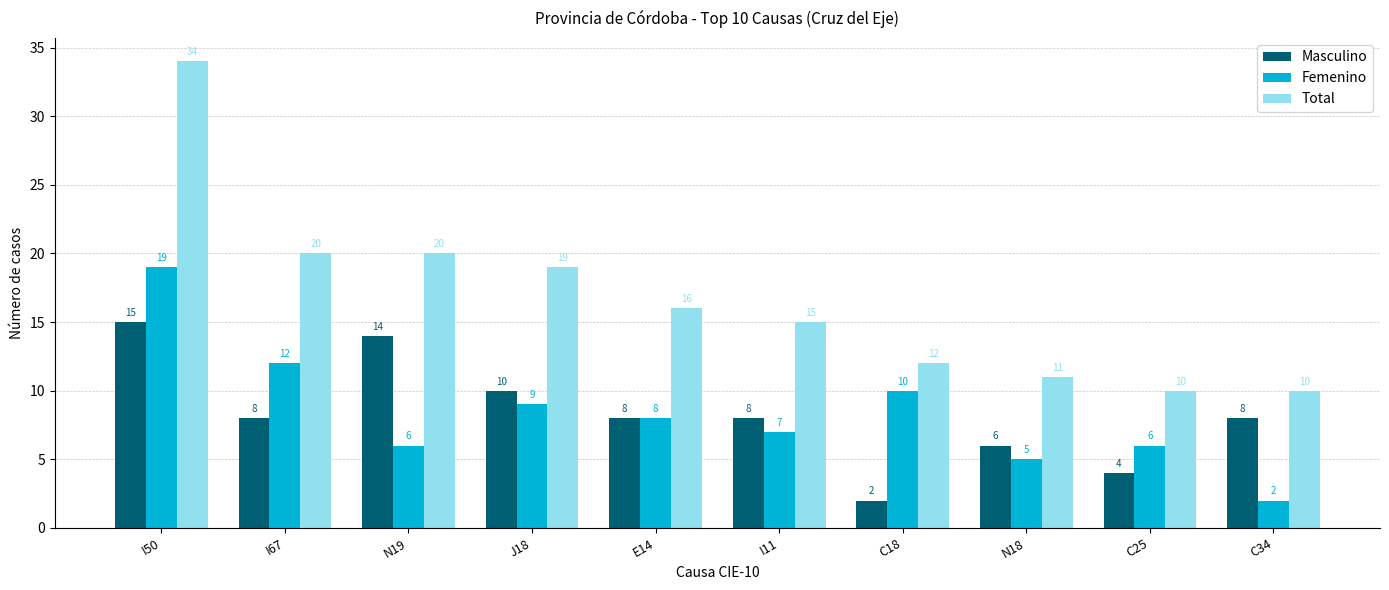

Reading left to right, what are all the values shown in this chart?

Masculino: 15	8	14	10	8	8	2	6	4	8
Femenino: 19	12	6	9	8	7	10	5	6	2
Total: 34	20	20	19	16	15	12	11	10	10